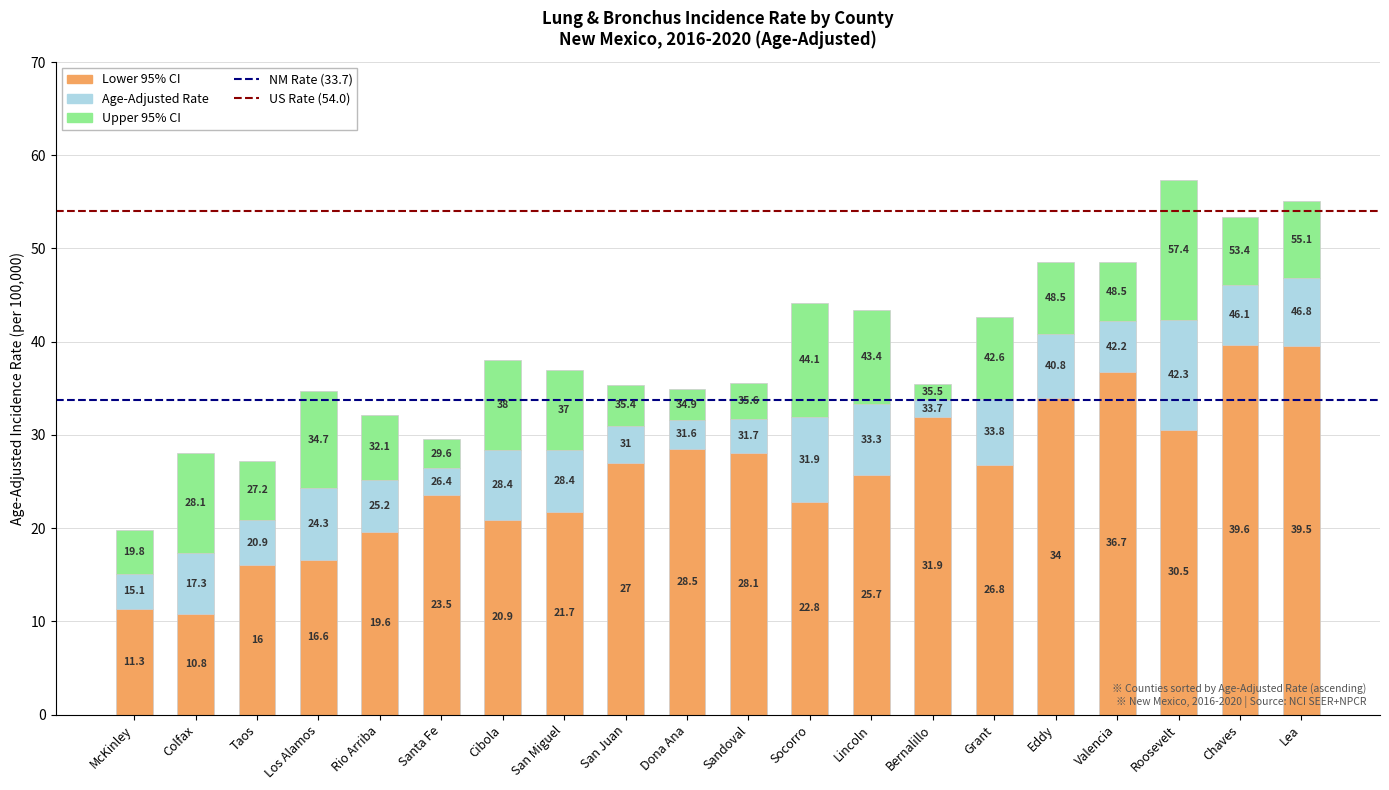

Is it true that Upper 95% CI equals 27.2 at Taos?

True